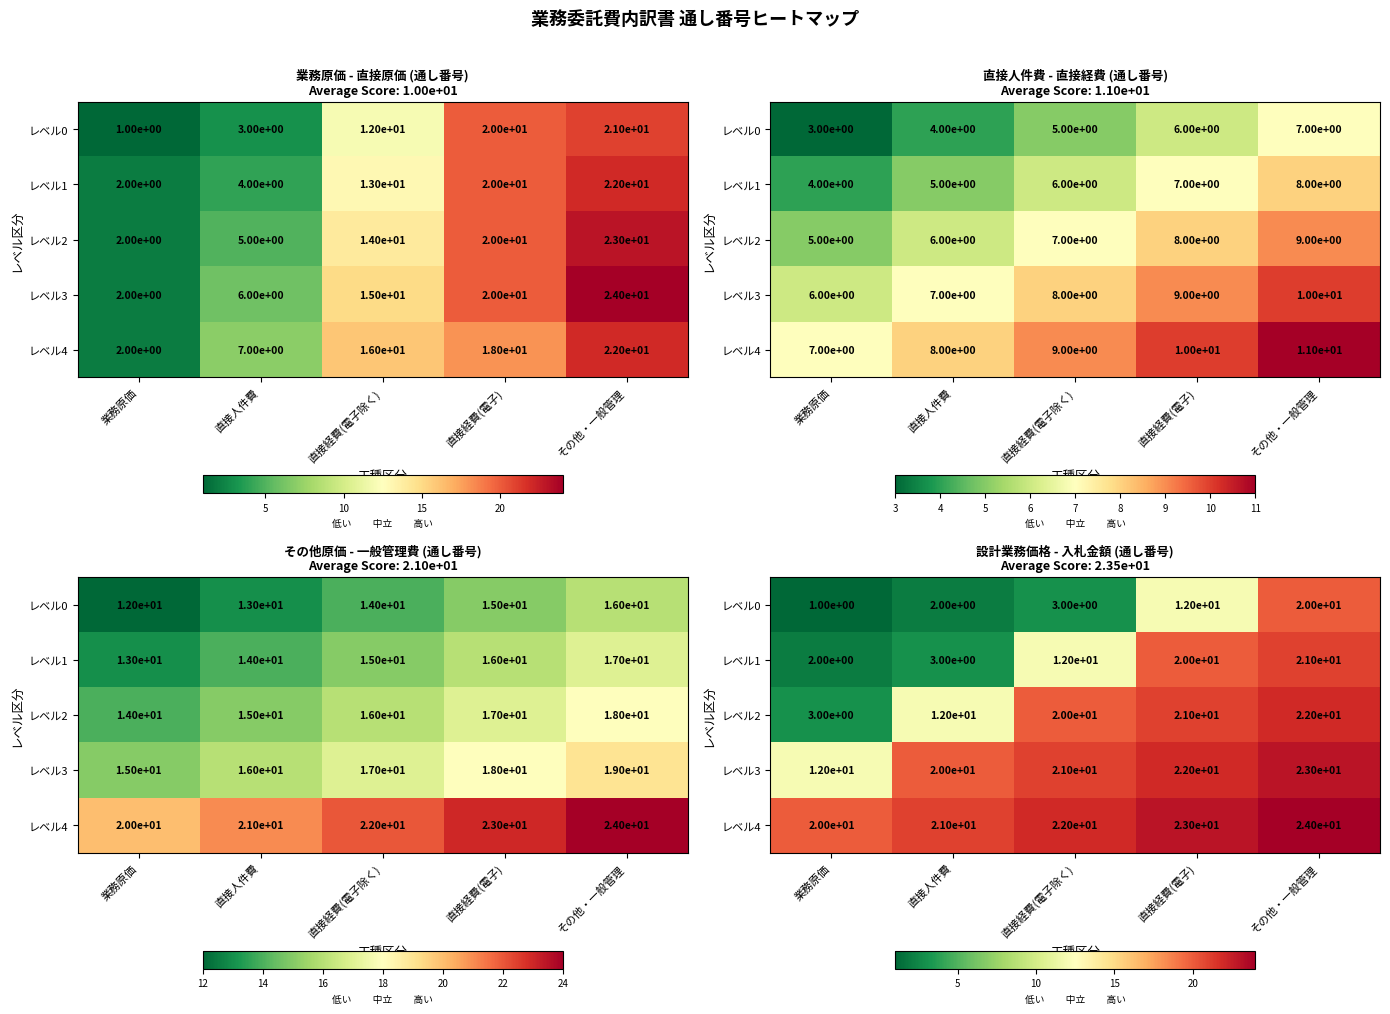

What is the difference between the highest and lowest values at 直接経費(電子除く)?

19